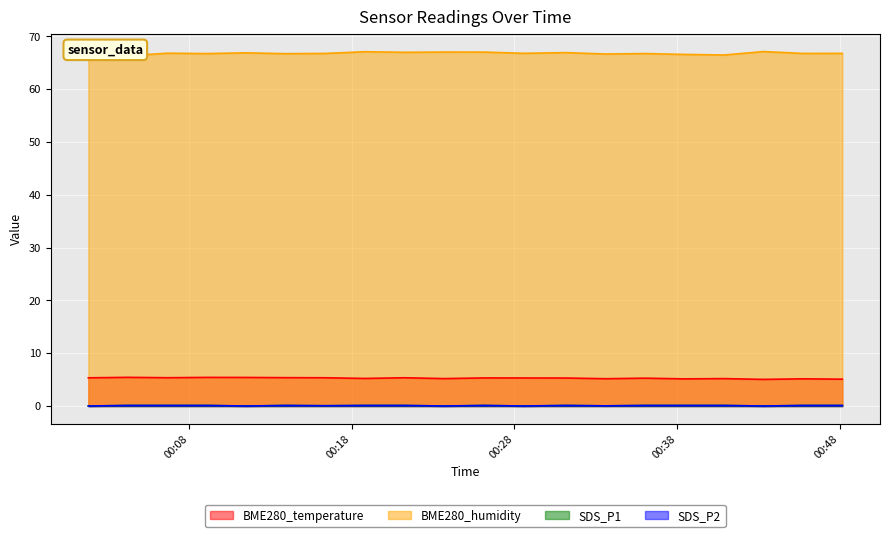

How many values in SDS_P2 are above zero?

15